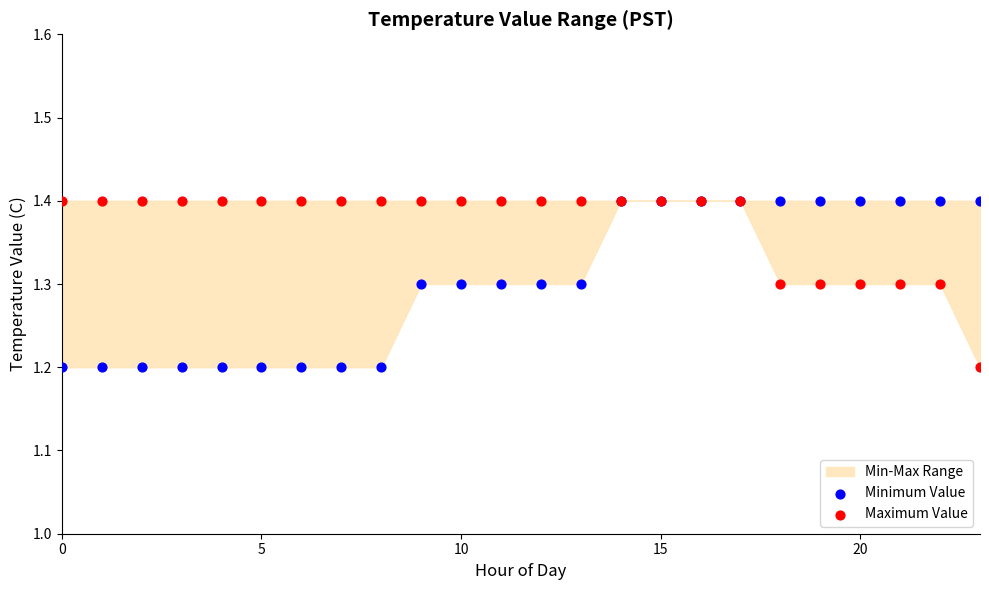

Which series contains the lowest Y value?

Minimum Value